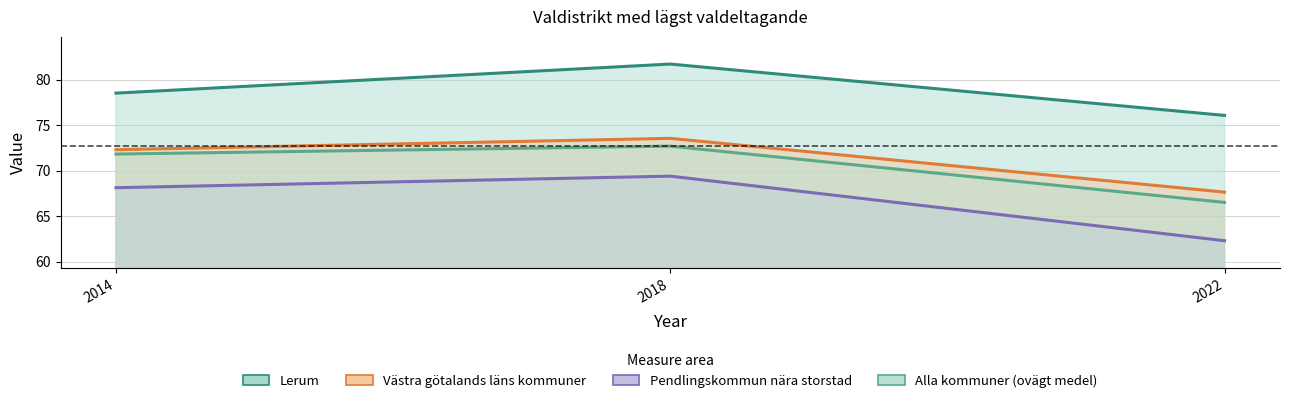

Reading left to right, what are all the values shown in this chart?

Lerum: 78.5	81.7	76.1
Västra götalands läns kommuner: 72.3	73.6	67.6
Pendlingskommun nära storstad: 68.1	69.4	62.3
Alla kommuner (ovägt medel): 71.8	72.7	66.5